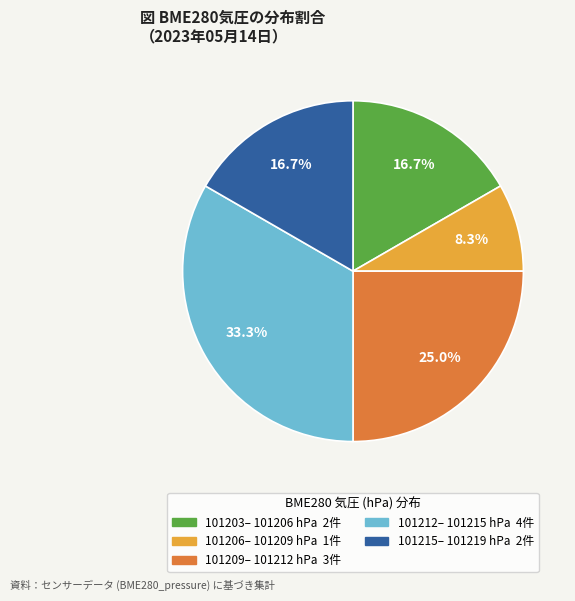

Is there any slice that represents more than half of the pie?

No